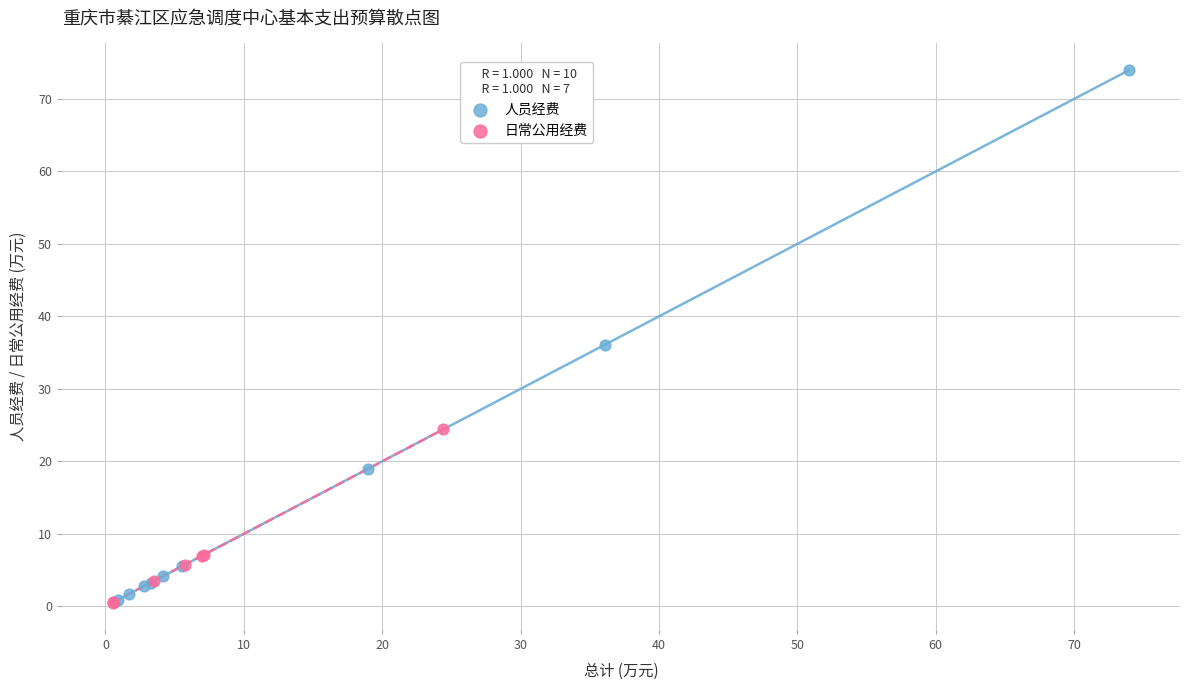

Which series contains the highest Y value?

人员经费